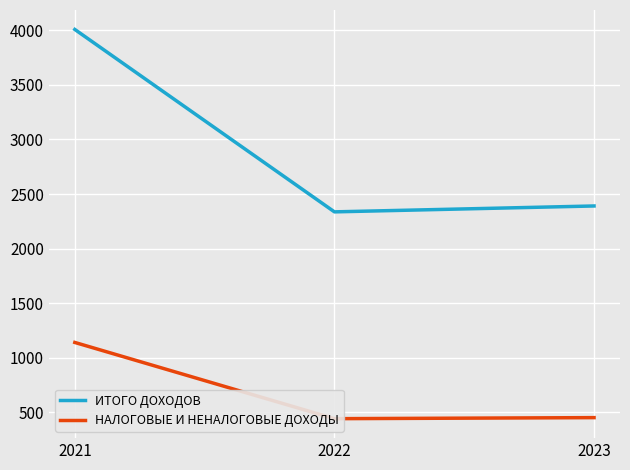

How many distinct data groups are displayed?

2